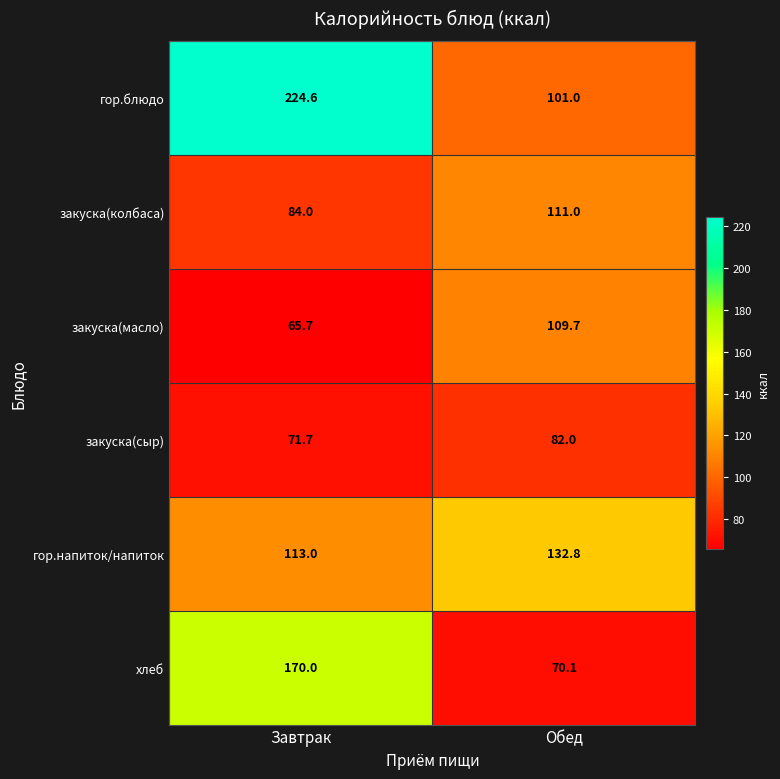

How many data points in закуска(сыр) are less than 82?

1